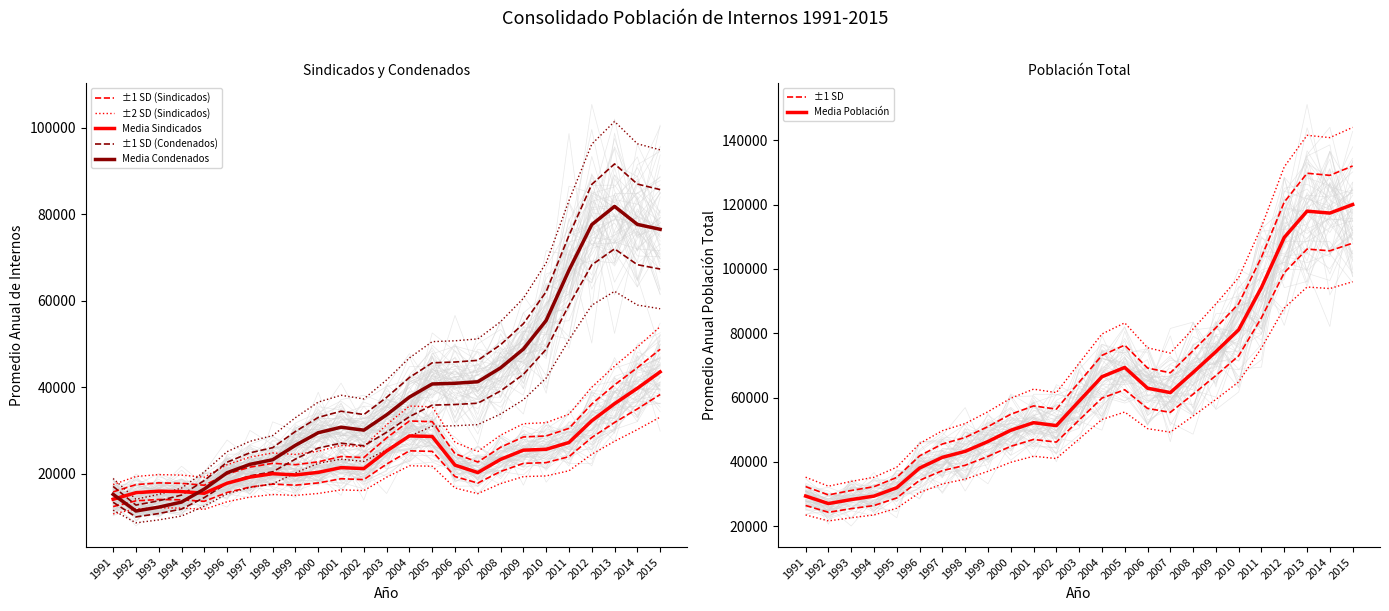

Which series changed the most between 1998 and 2002?

Condenados